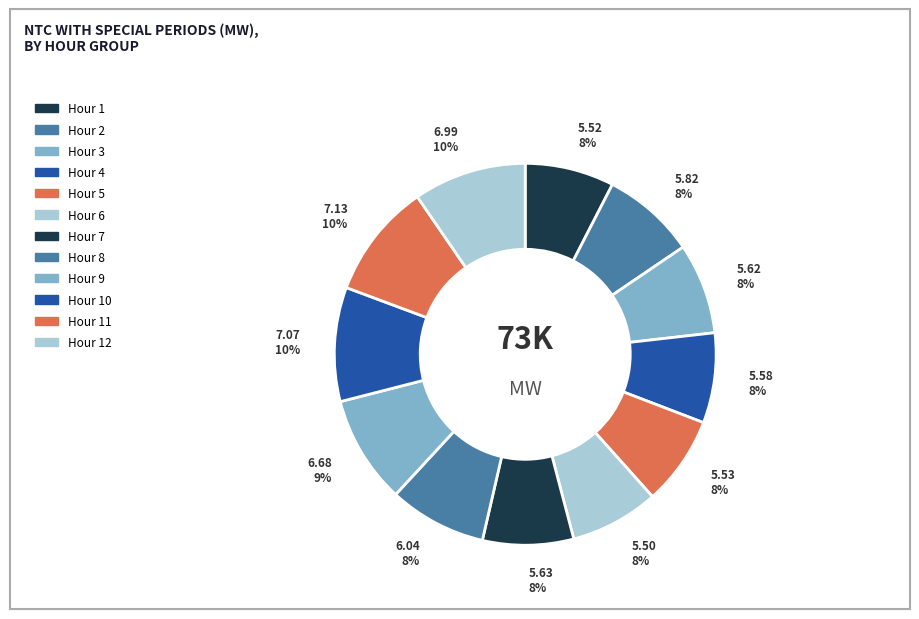

What is the smallest slice in the pie chart?

Hour 6